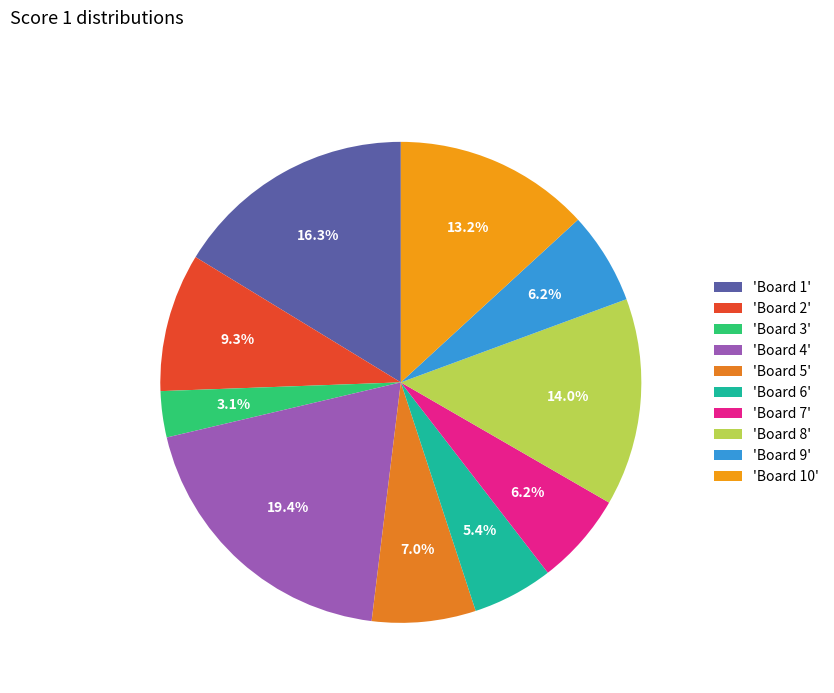

Which slice is the smallest?

'Board 3'